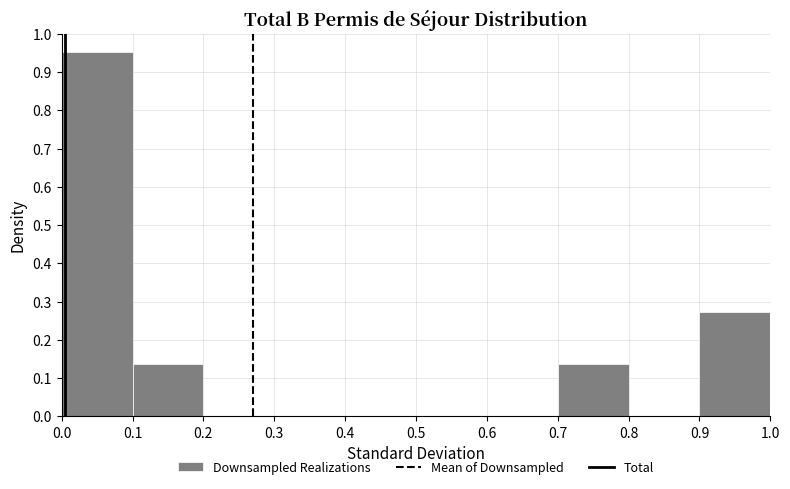

What is the height of the bar covering 0.7 to 0.8 on the x-axis? The values are not printed on the chart, so give them approximately, as read against the axis.

0.14